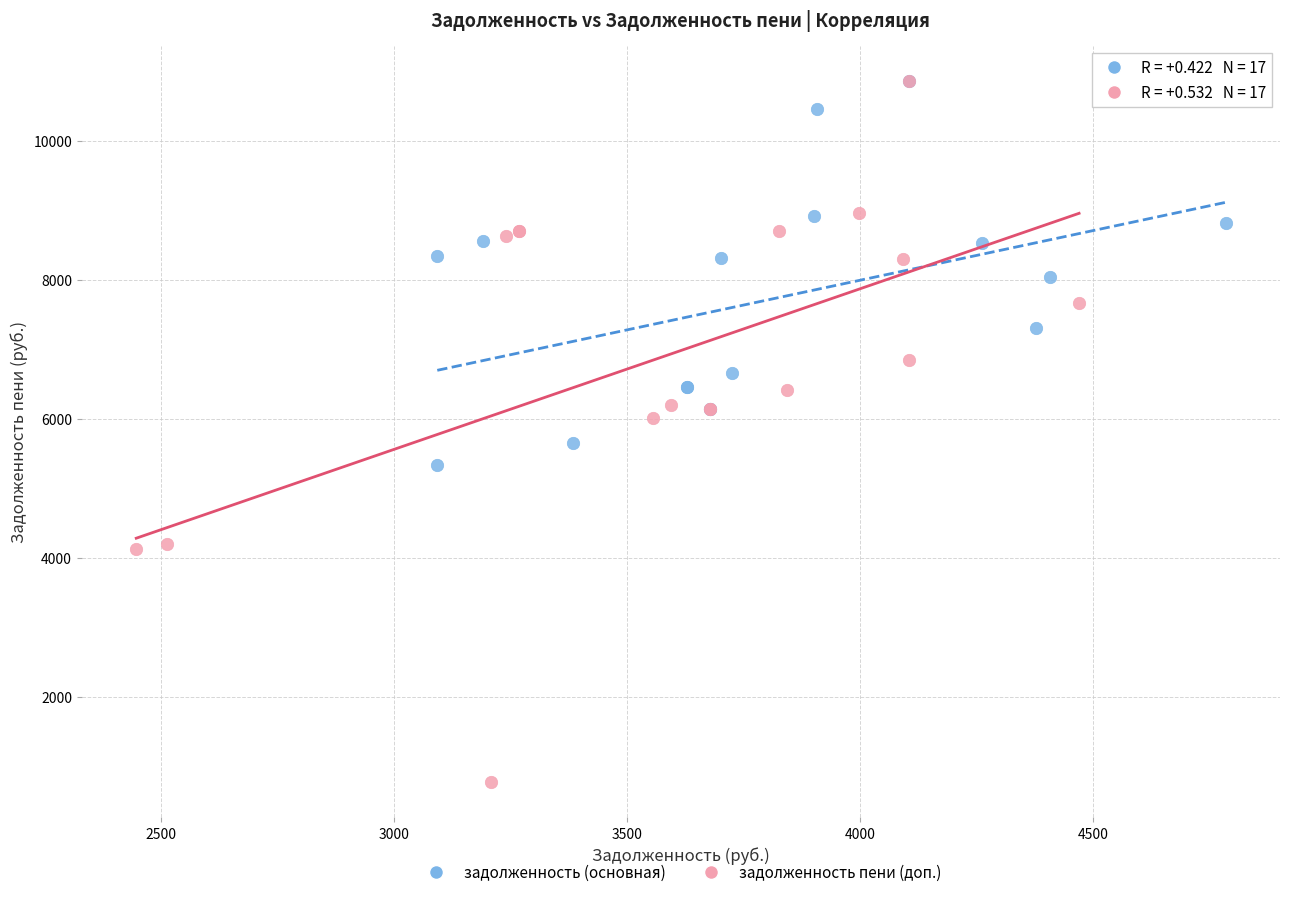

Which series reaches the minimum Y coordinate?

задолженность пени (доп.)